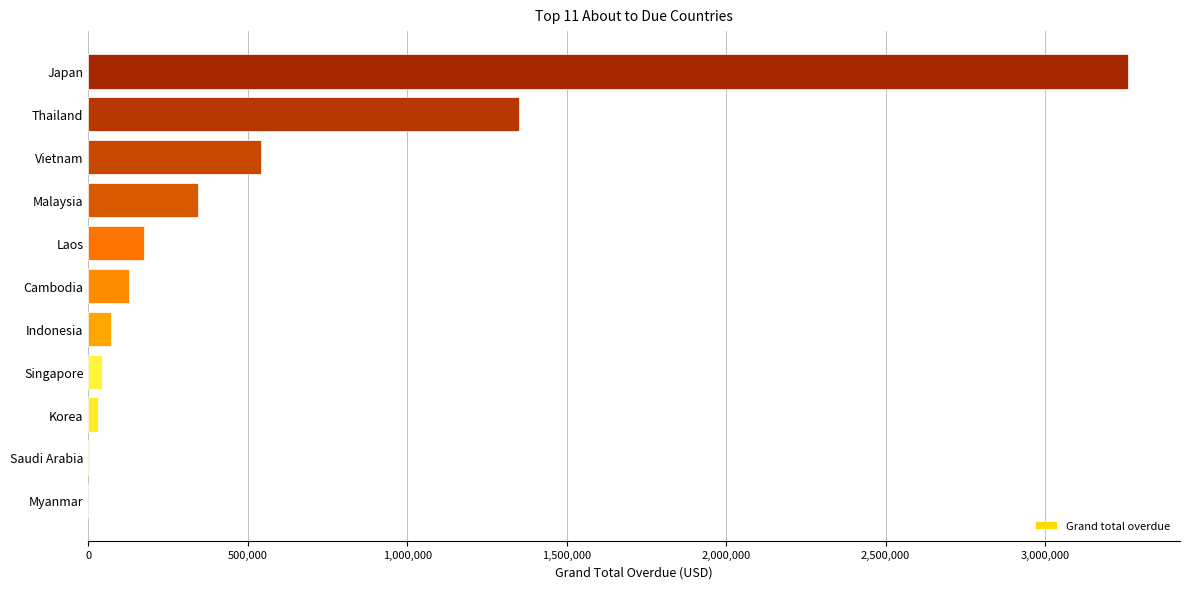

At which label is the value closest to 1630166?

Thailand